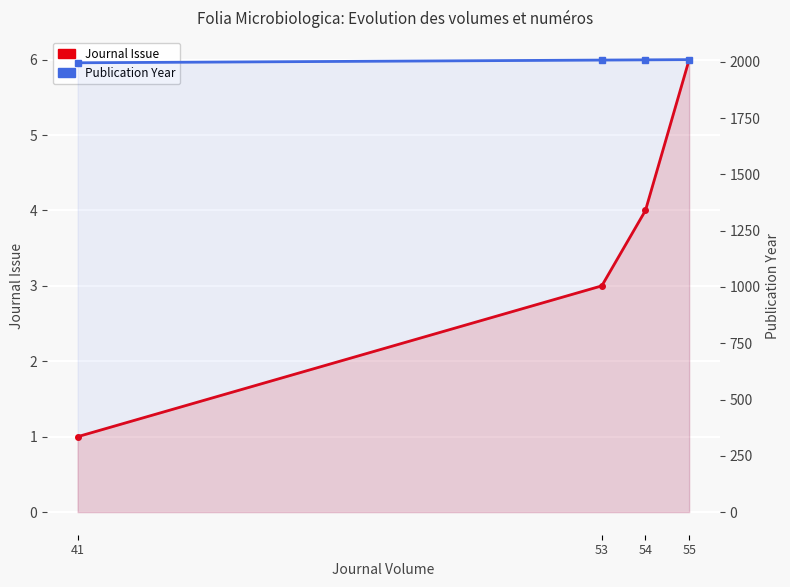

What is the sum of all Journal Issue values?

14